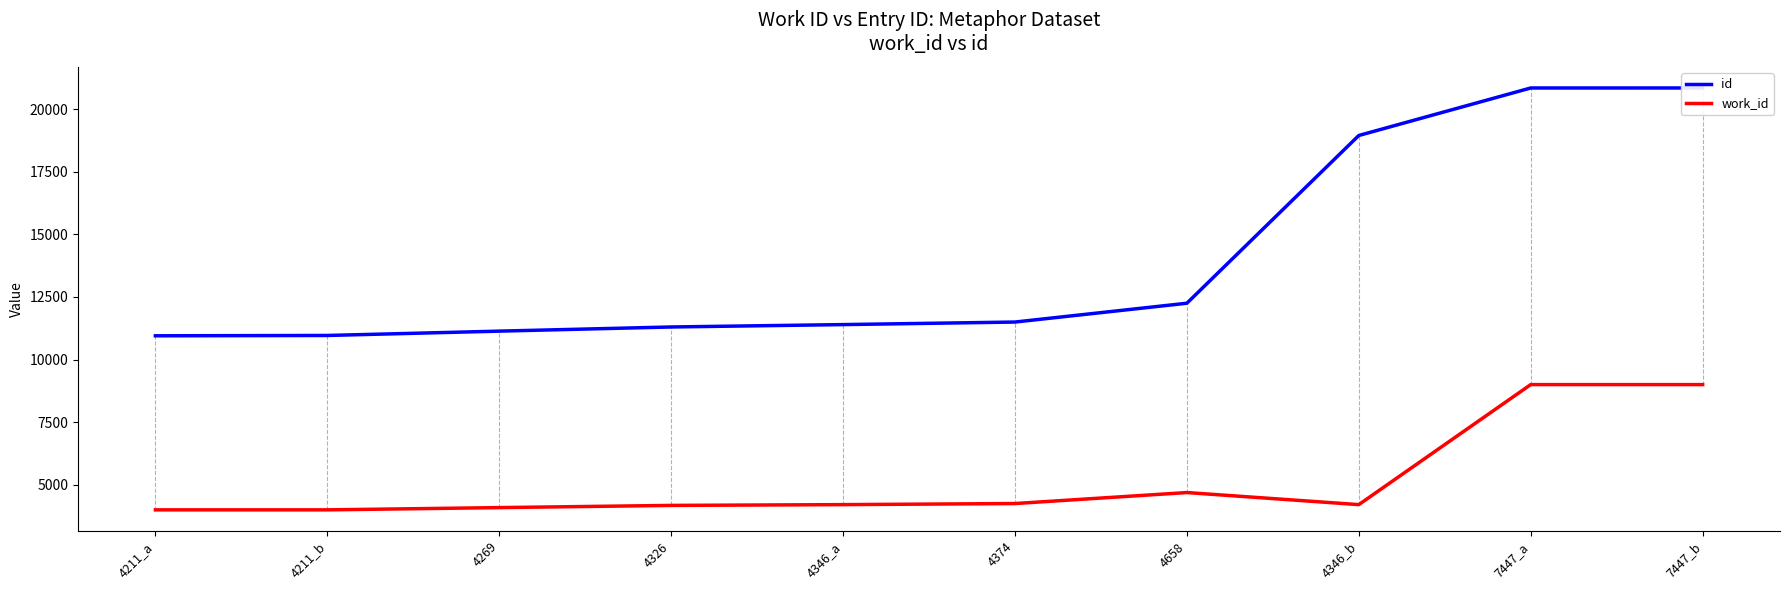

Does the chart have visible grid lines?

No